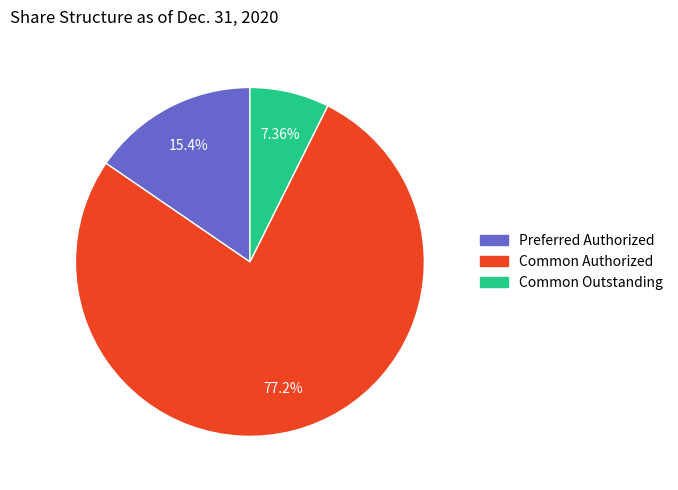

Which slice is the smallest?

Common Outstanding